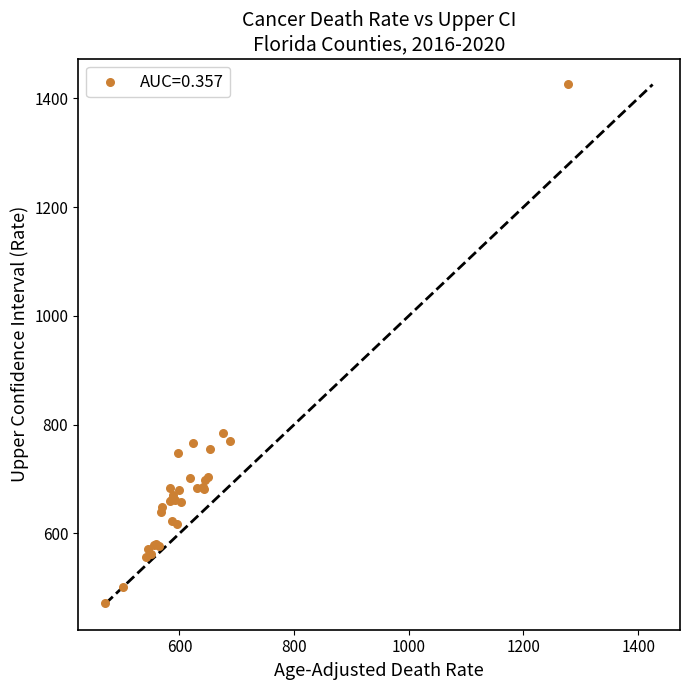

What Y value in the scatter plot is closest to 949?

783.9